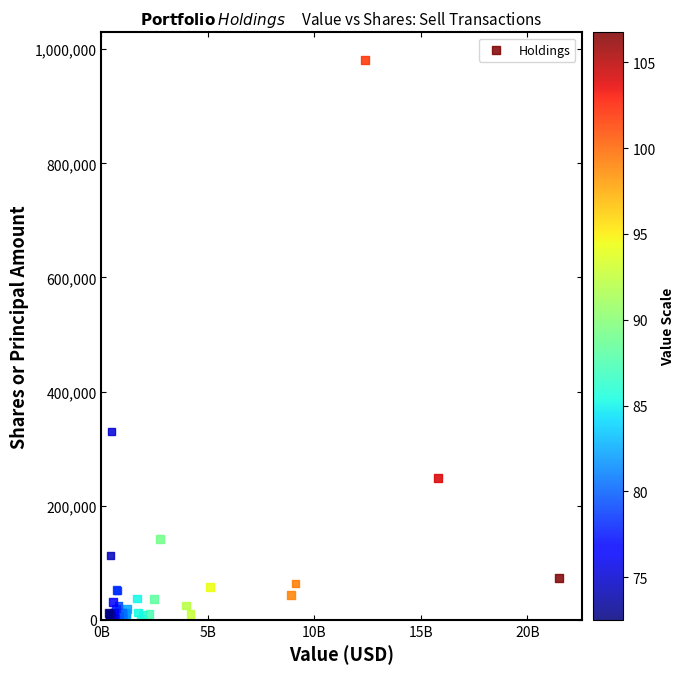

What Y value in the scatter plot is closest to 491006?

330000